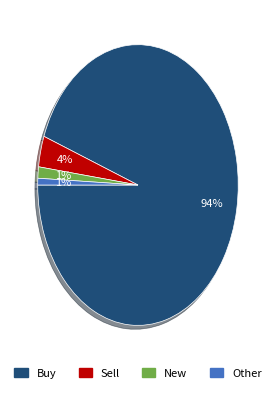

Does any single category account for the majority?

Yes